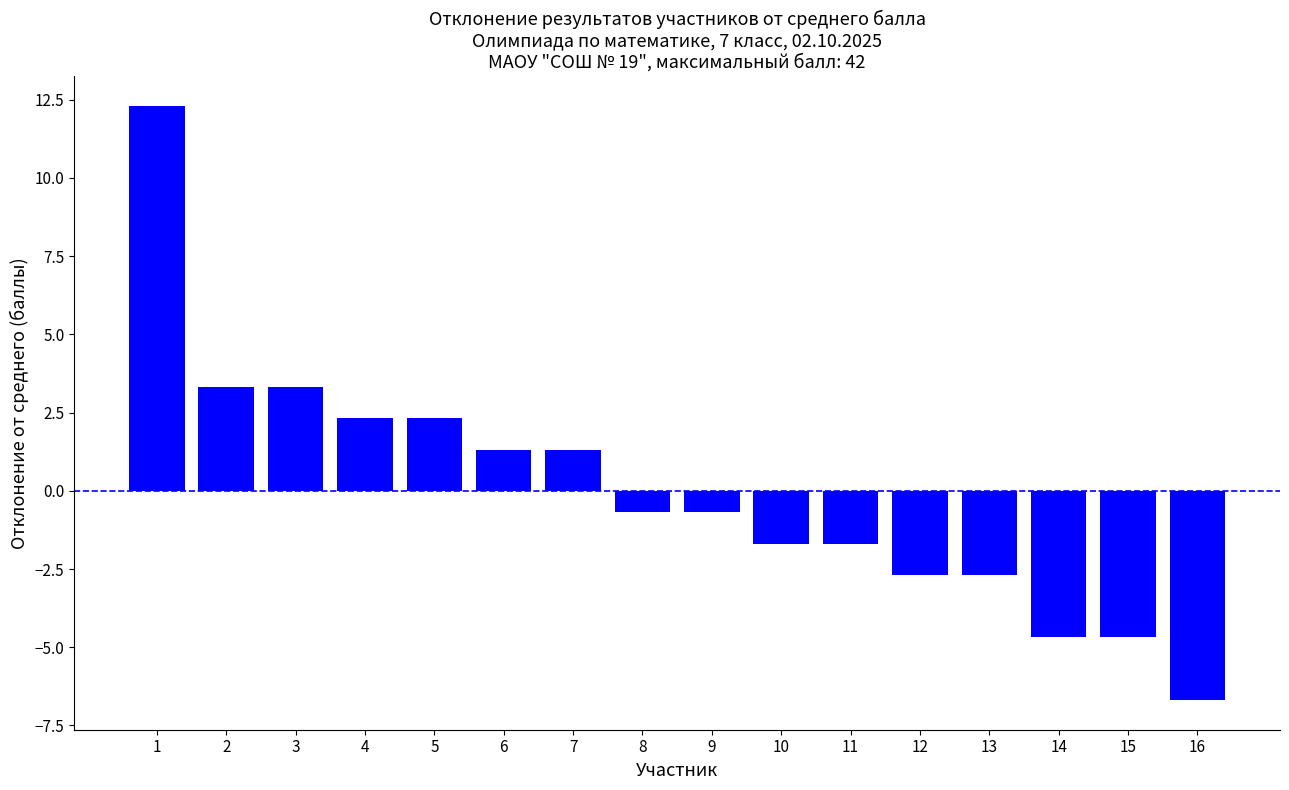

True or false: the data shows 3.7 at 5.

False